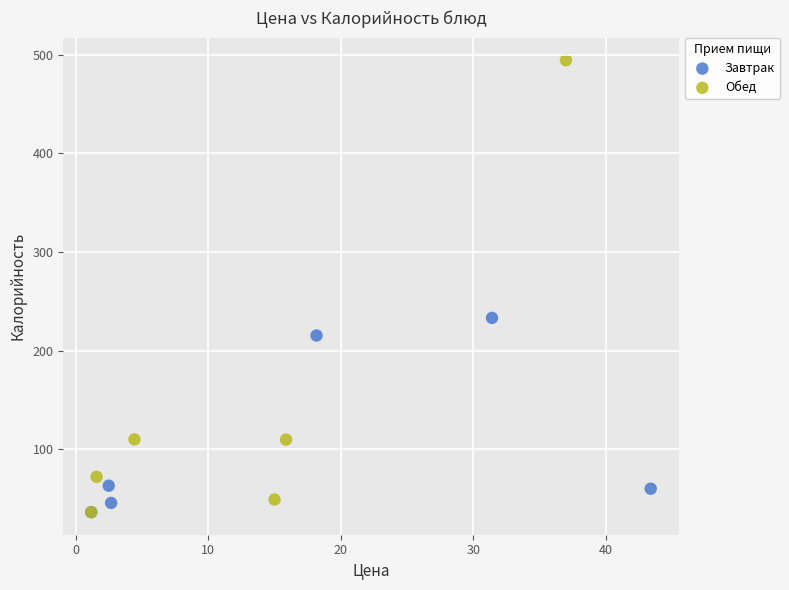

Which series has the widest spread of Y values?

Обед